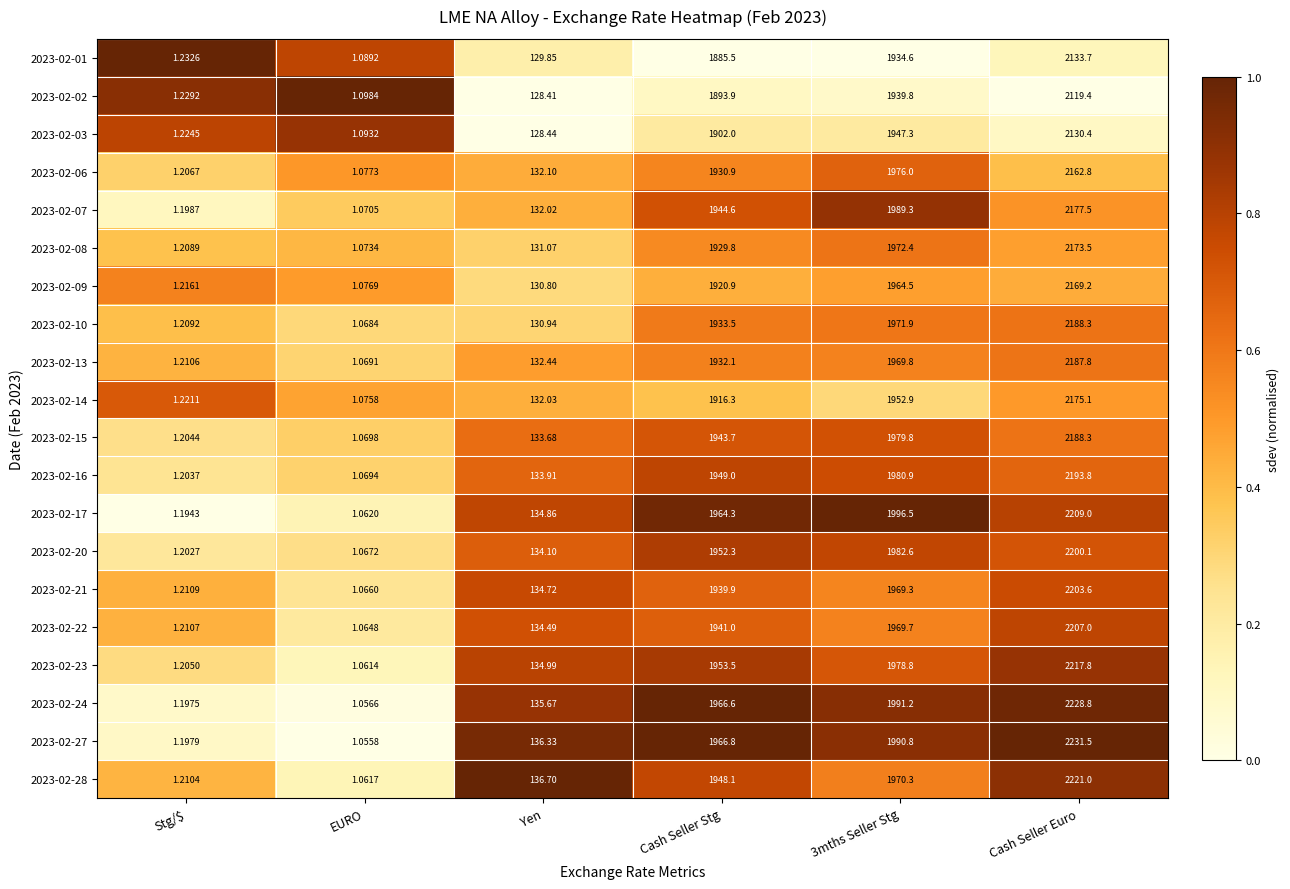

At which label does 2023-02-08 first exceed 1929?

Cash Seller Stg